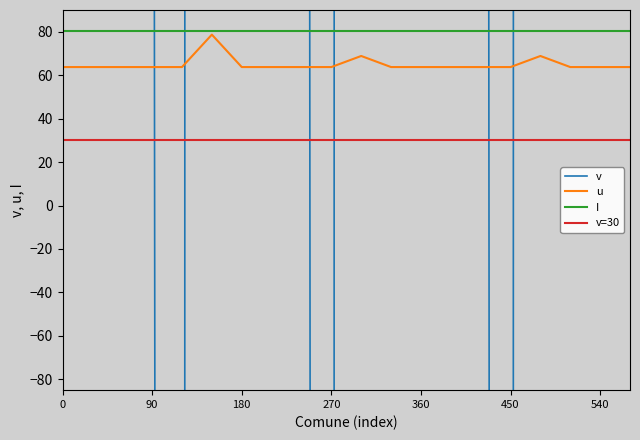

Which series has the largest range (max minus min)?

v